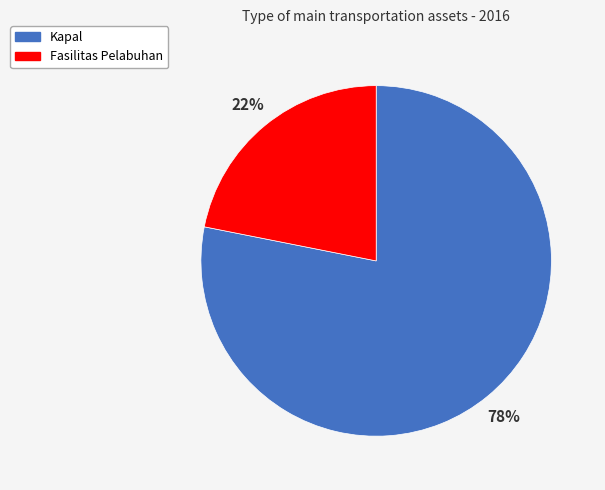

What percentage is the Kapal slice, to the nearest percent?

78%